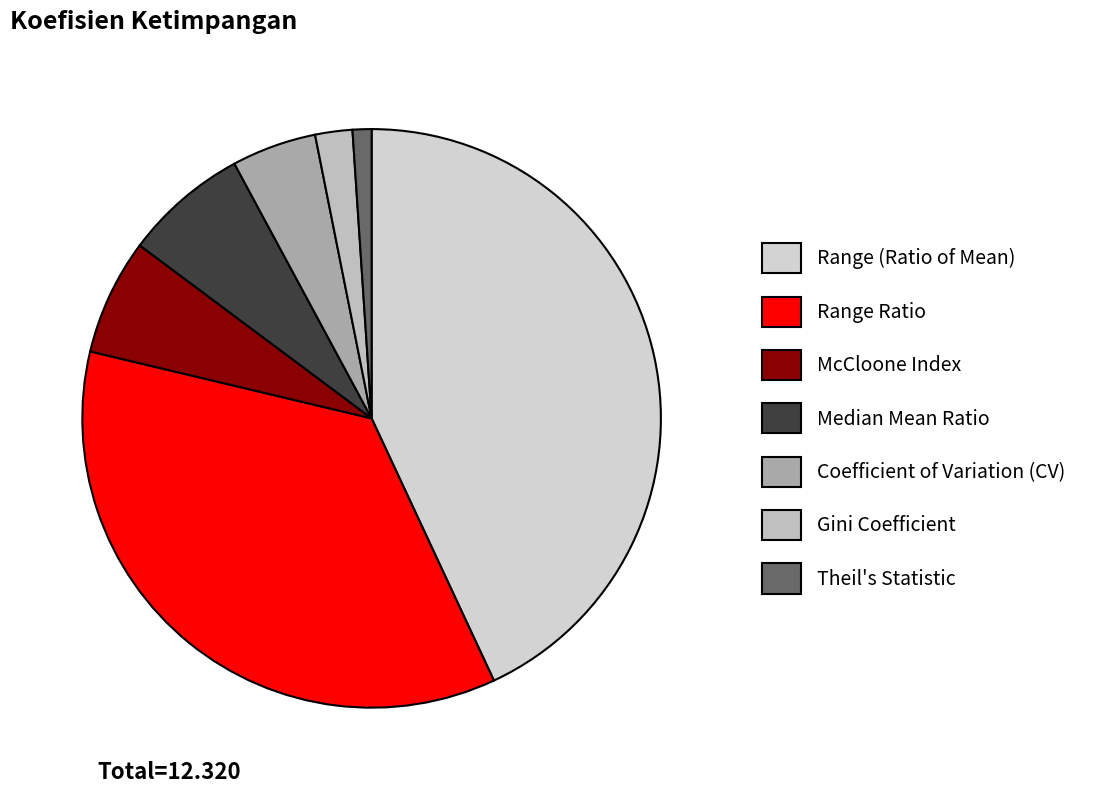

Rank the categories by value from lowest to highest.

Theil's Statistic, Gini Coefficient, Coefficient of Variation (CV), McCloone Index, Median Mean Ratio, Range Ratio, Range (Ratio of Mean)